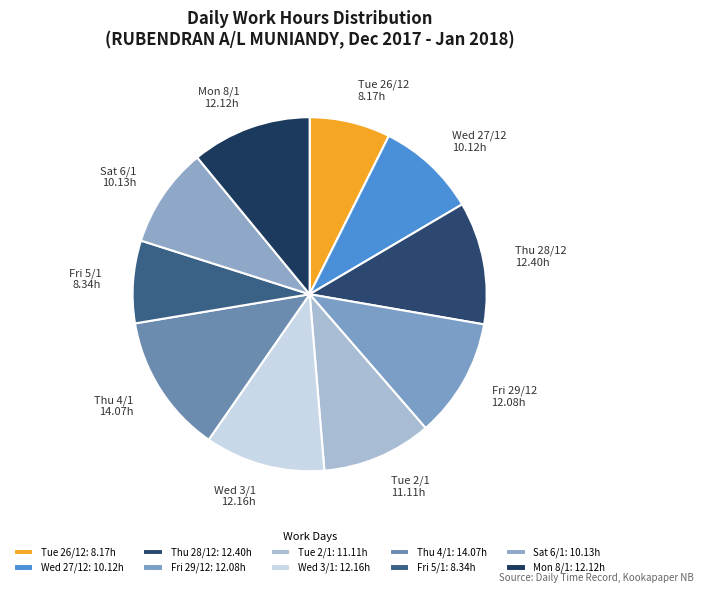

Is there any slice that represents more than half of the pie?

No